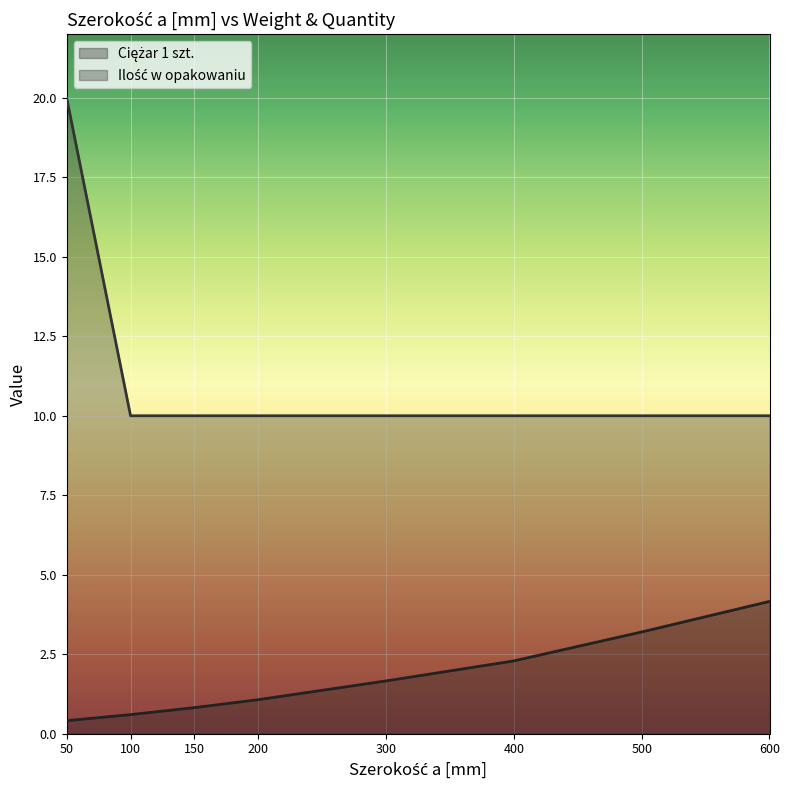

How many data points in Ilość w opakowaniu are above 10?

1